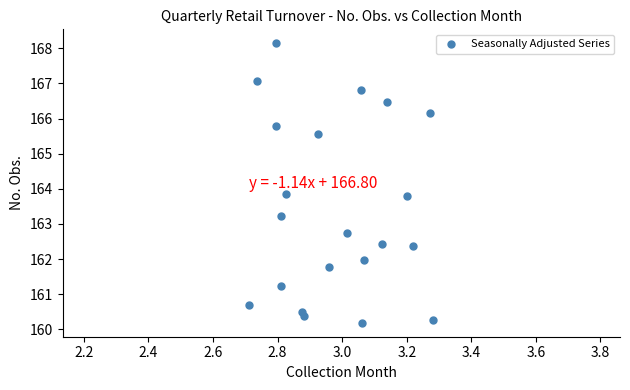

What is the range of X values (max minus min)?

0.6